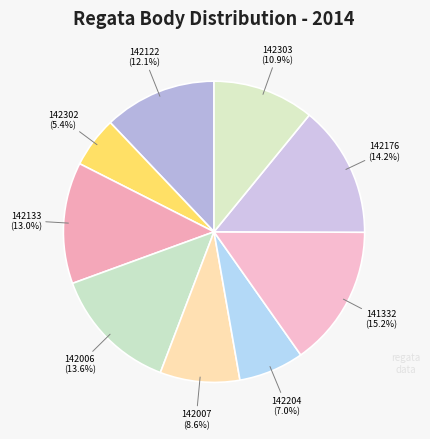

Count the number of slices in the pie.

9